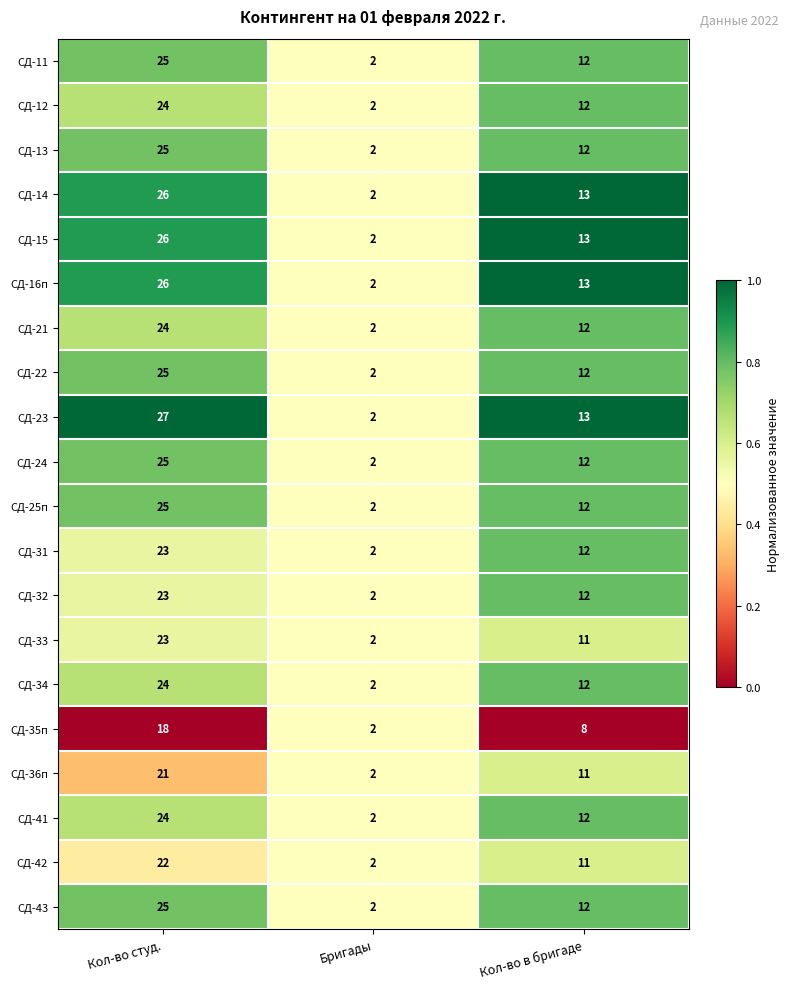

Which series has the largest range (max minus min)?

СД-23